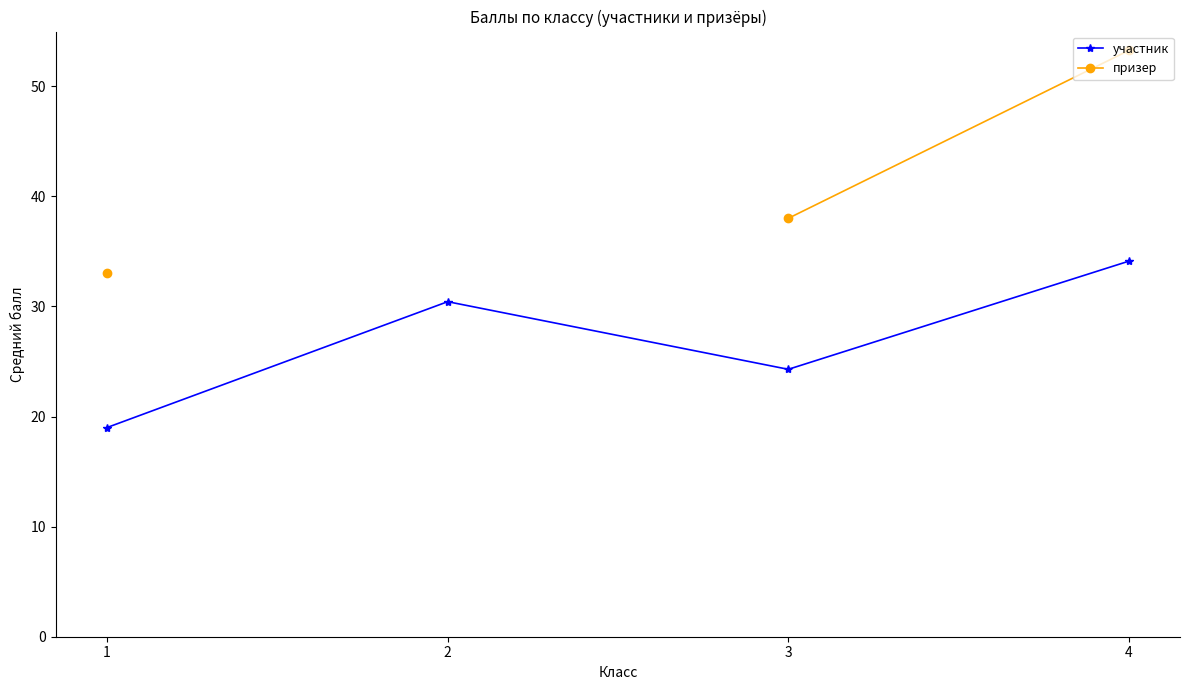

At how many categories does at least one series exceed 23?

4